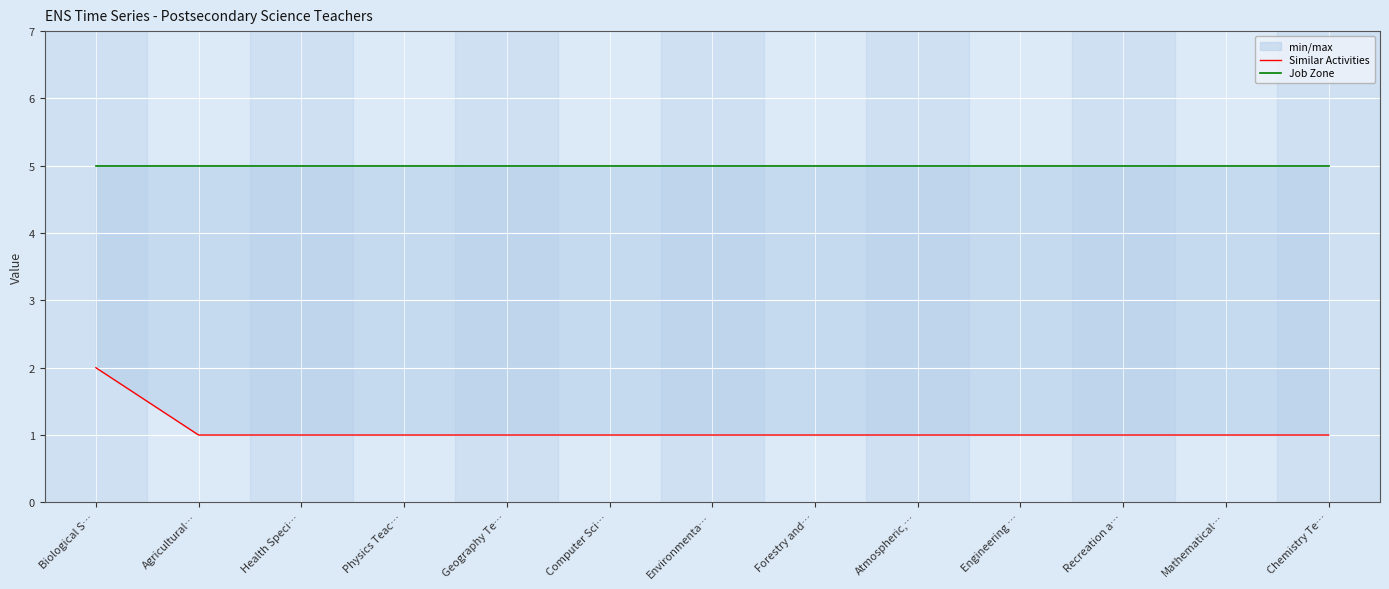

What position from the right is Engineering …?

4